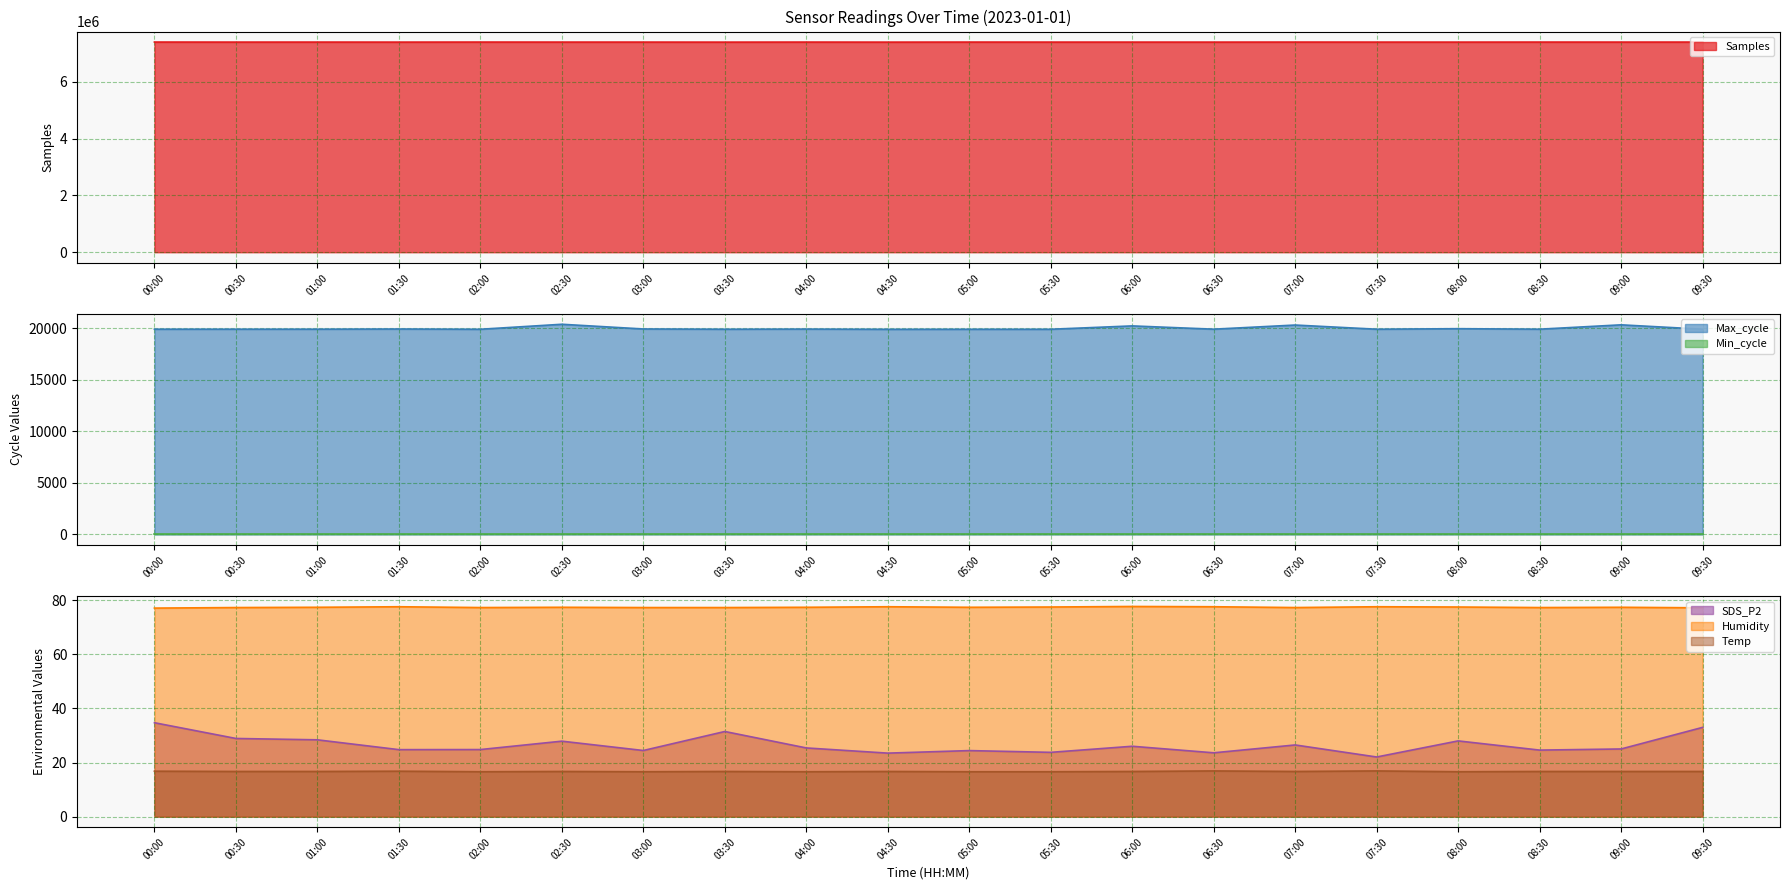

Which series has the largest range (max minus min)?

Samples